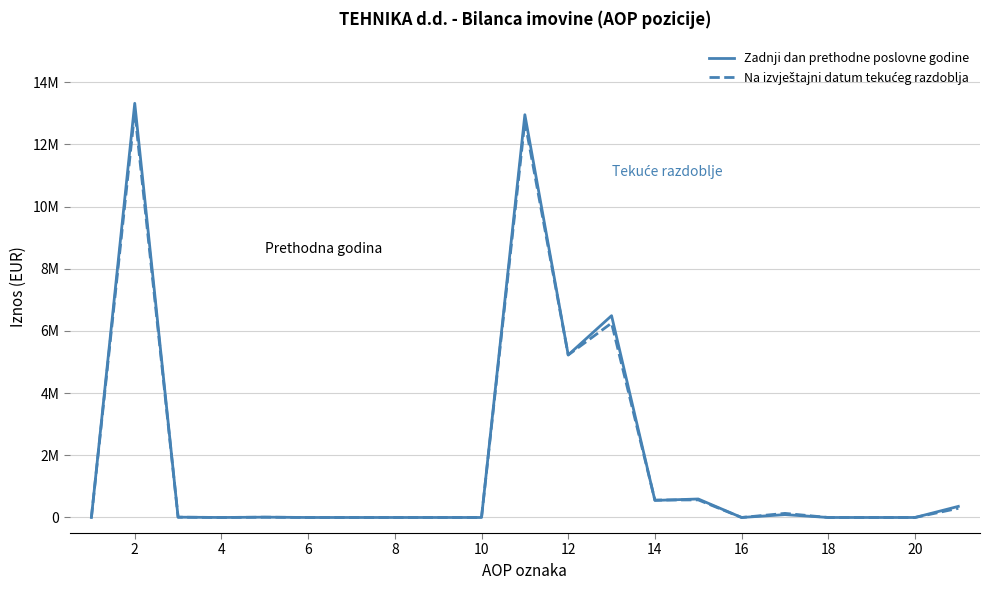

Is this an area chart (filled region under the line)?

No